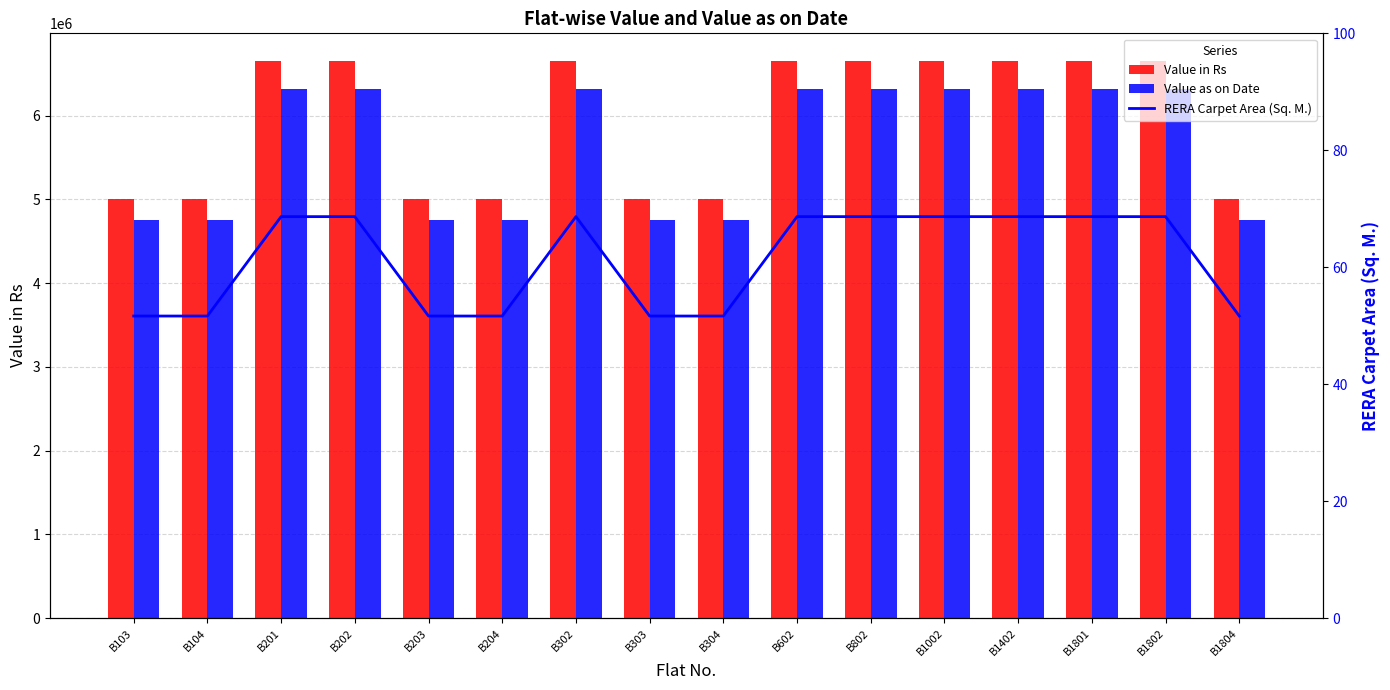

What is the difference between the highest and lowest values at B602?

6650468.3